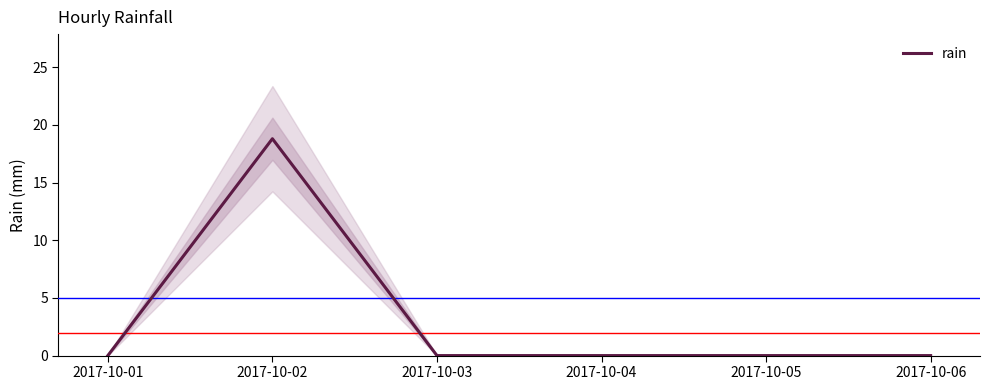

Rank the categories by value from lowest to highest.

2017-10-01, 2017-10-03, 2017-10-04, 2017-10-05, 2017-10-06, 2017-10-02